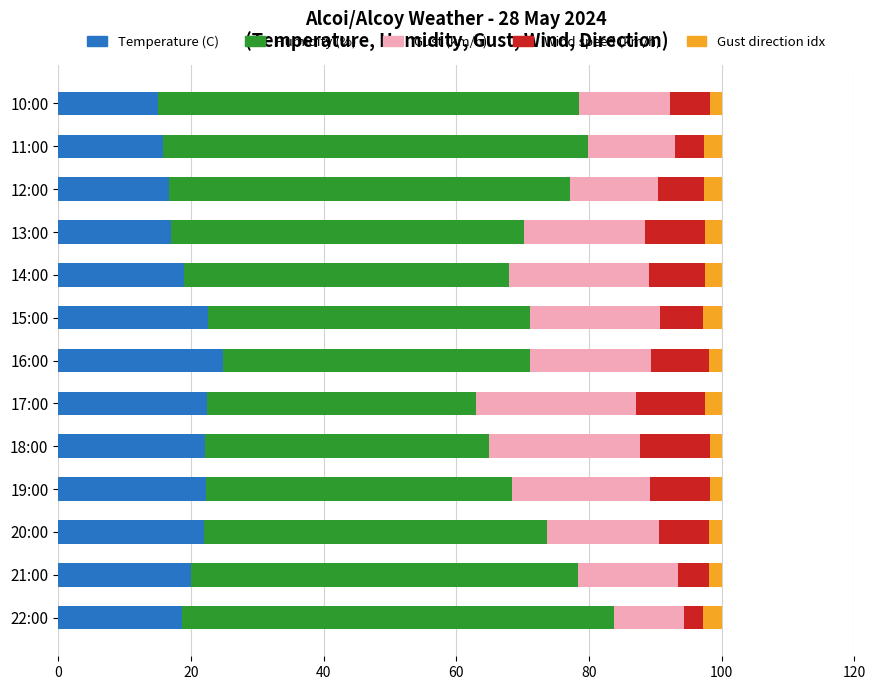

What is the total value across all series at 22:00?

100.0